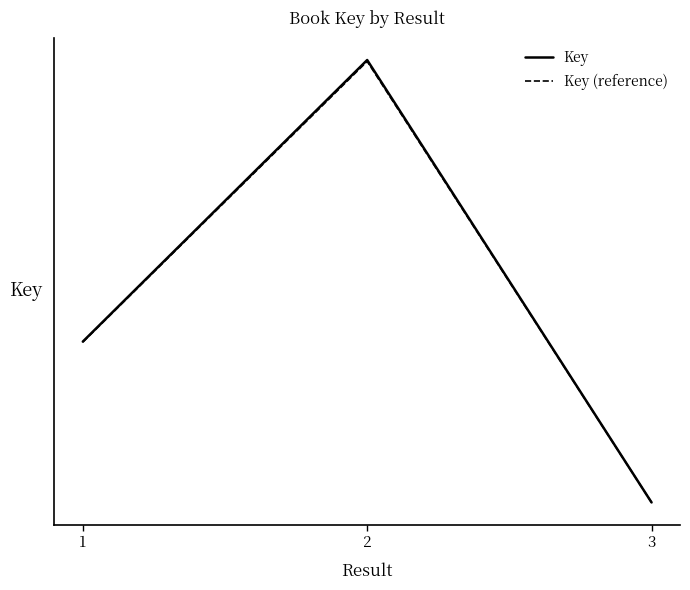

At which category is the sum across all series the highest?

2